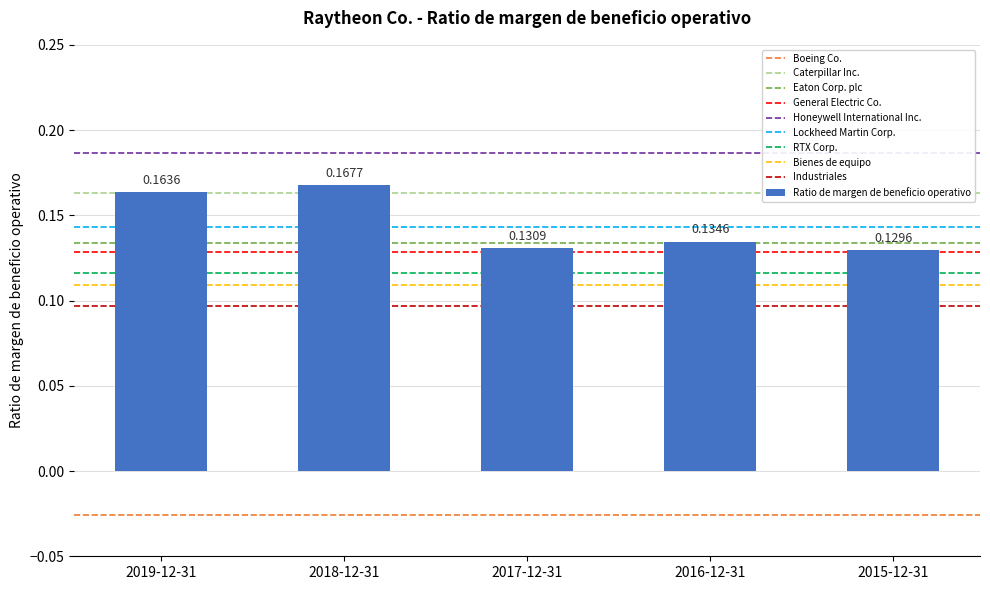

Rank the categories by value from lowest to highest.

2015-12-31, 2017-12-31, 2016-12-31, 2019-12-31, 2018-12-31